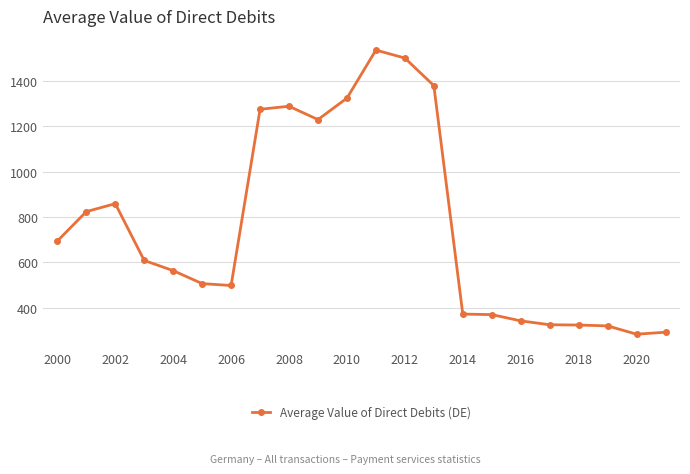

How many data points are above 608?

11